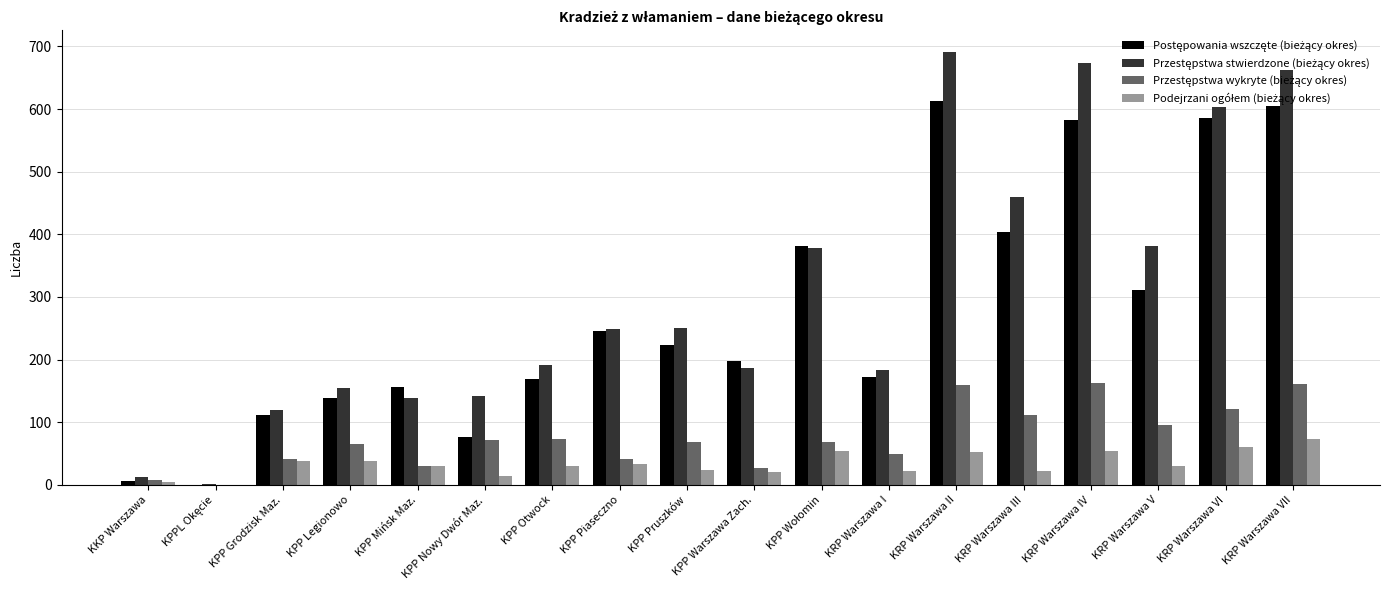

What is the total value across all series at KRP Warszawa VII?

1501